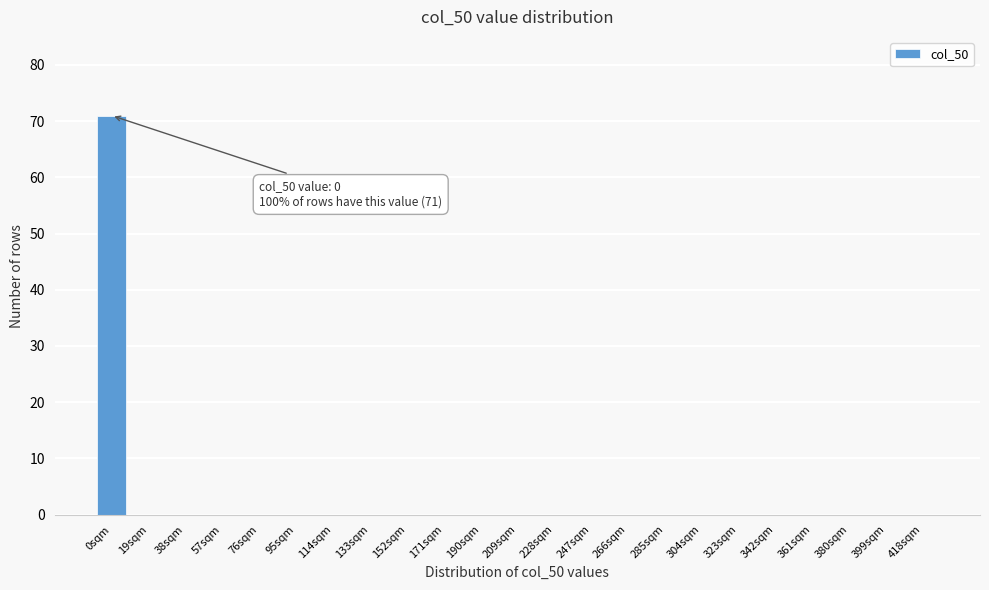

Reading left to right, list all the values displayed in this chart.

0sqm=71	19sqm=0	38sqm=0	57sqm=0	76sqm=0	95sqm=0	114sqm=0	133sqm=0	152sqm=0	171sqm=0	190sqm=0	209sqm=0	228sqm=0	247sqm=0	266sqm=0	285sqm=0	304sqm=0	323sqm=0	342sqm=0	361sqm=0	380sqm=0	399sqm=0	418sqm=0